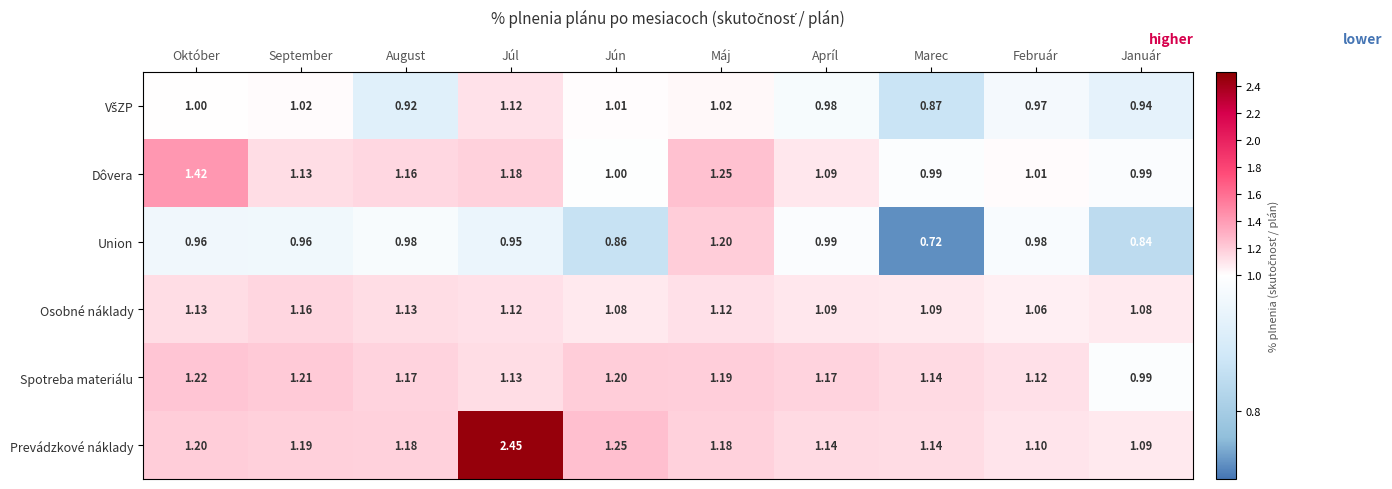

At which label does Spotreba materiálu reach its minimum?

Január